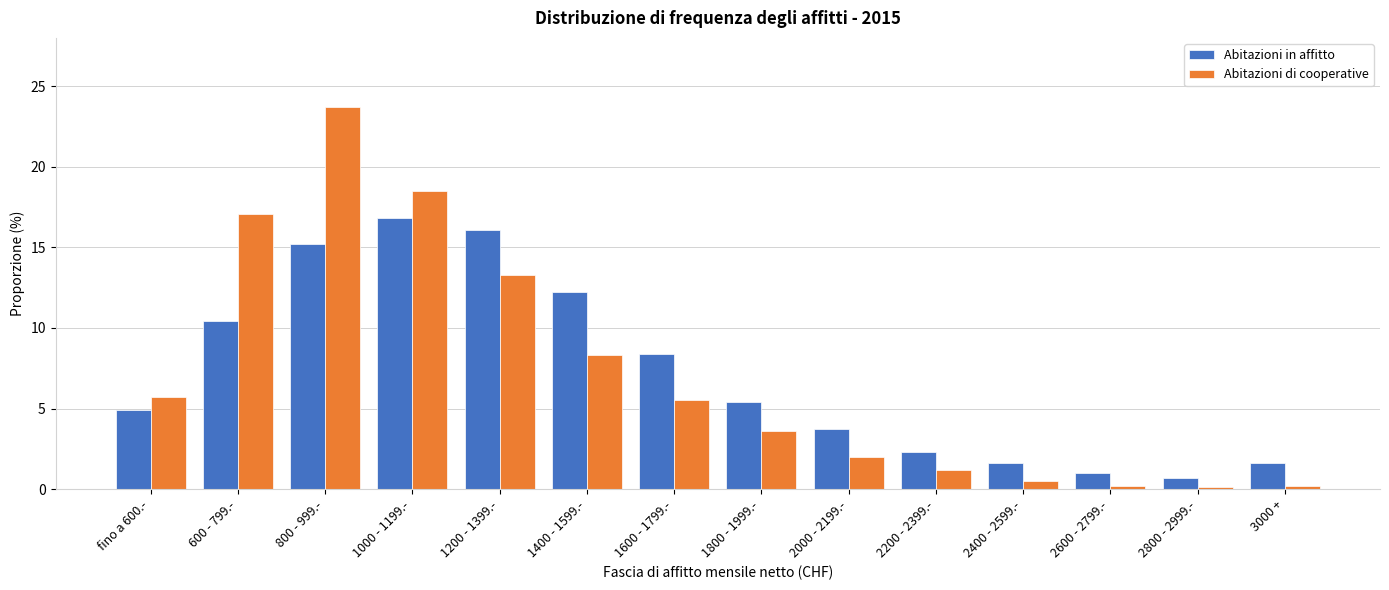

What is the lowest value of the Abitazioni in affitto series?

0.7